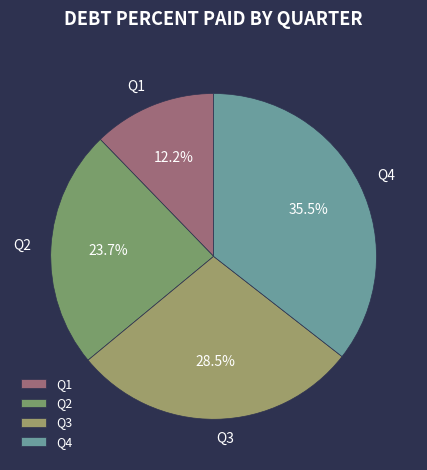

Rank the categories by value from highest to lowest.

Q4, Q3, Q2, Q1